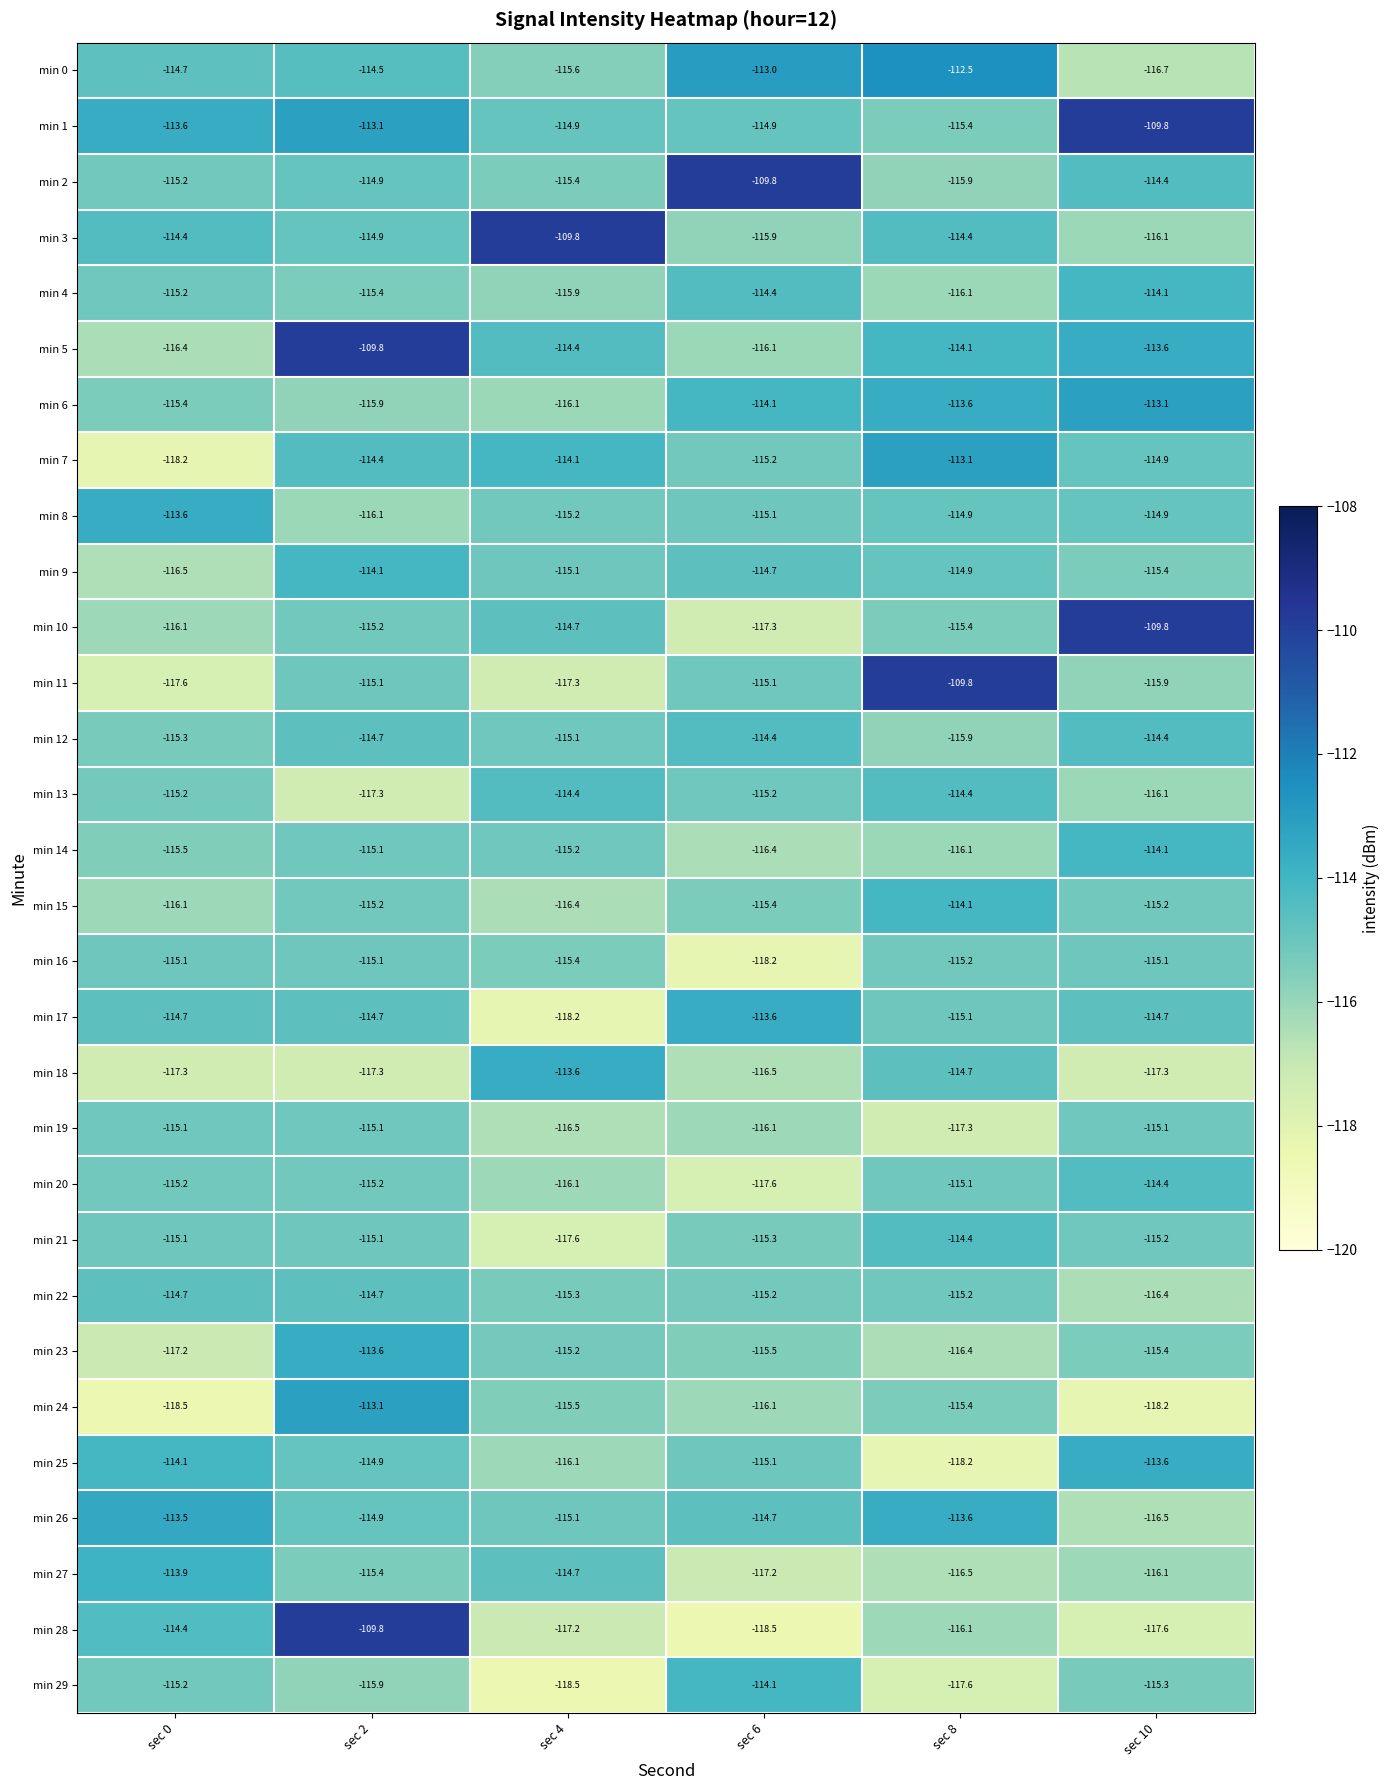

What is the spread (max minus min) of values at sec 6?

8.7